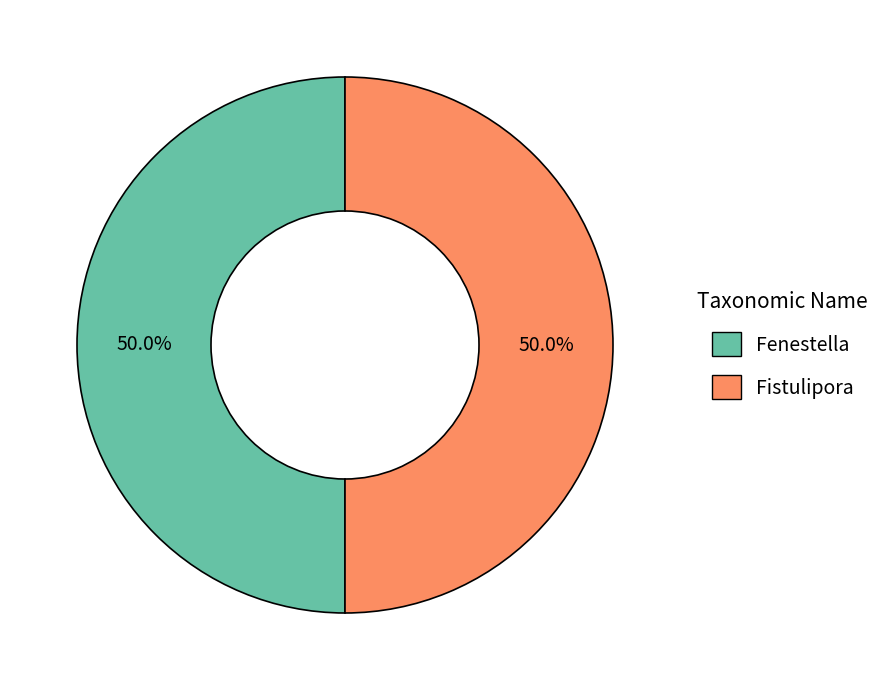

Approximately how many times larger is the value at Fistulipora compared to Fenestella?

1.0